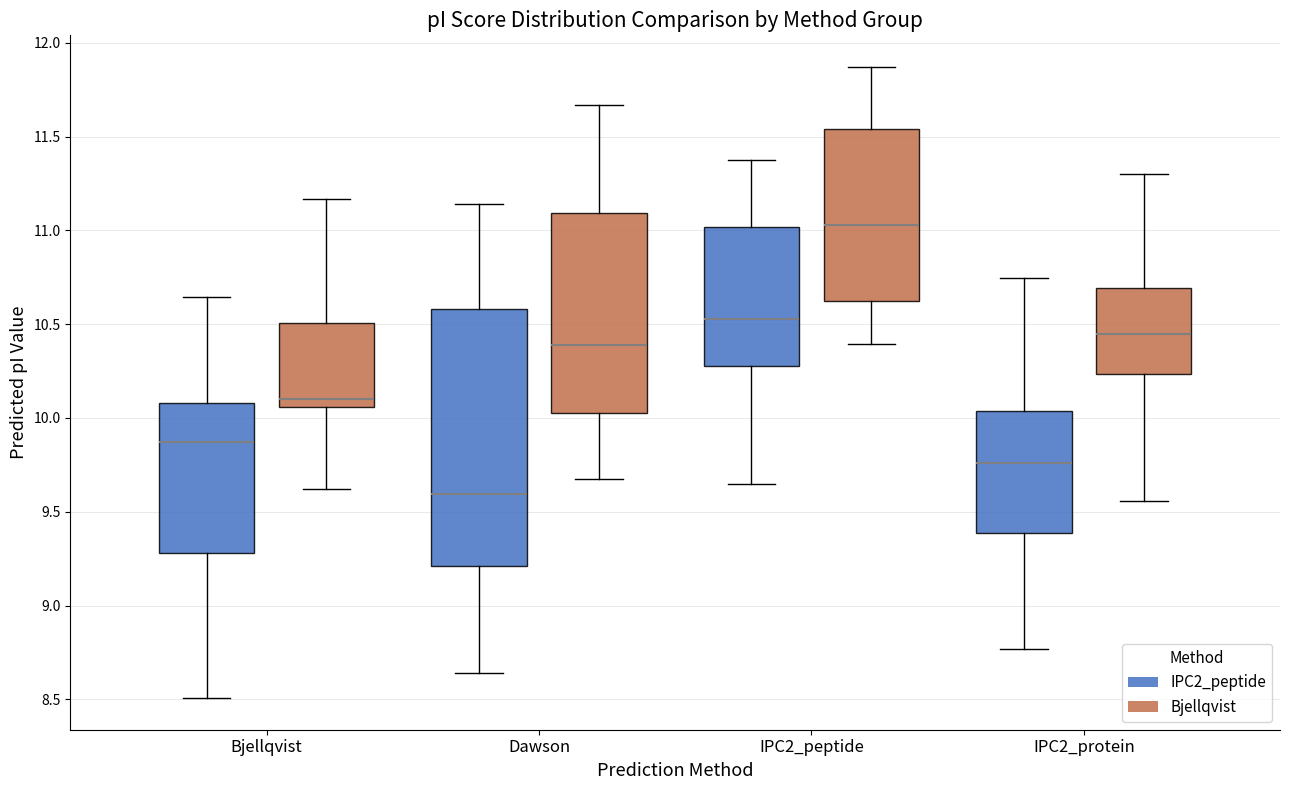

Which box has the highest median line?

IPC2_peptide (Bjellqvist)